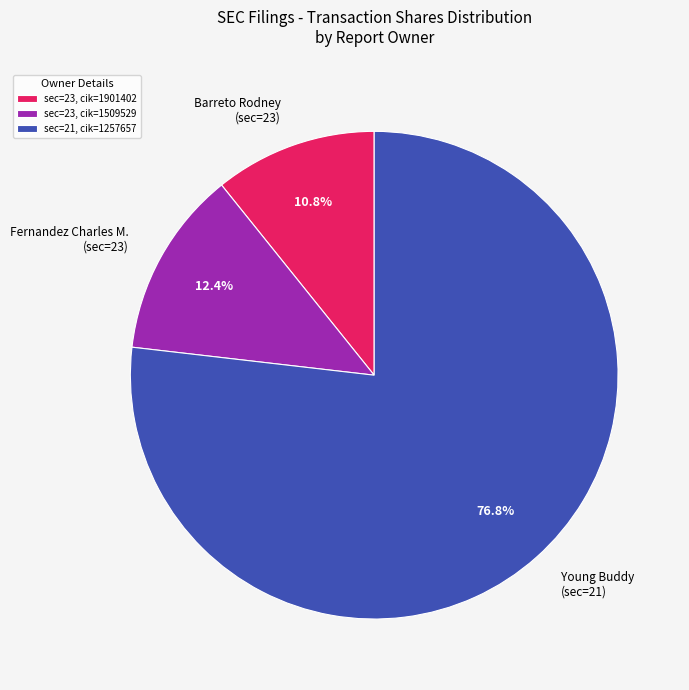

What is the total percentage of Young Buddy (sec=21) and Barreto Rodney (sec=23)?

87.6%